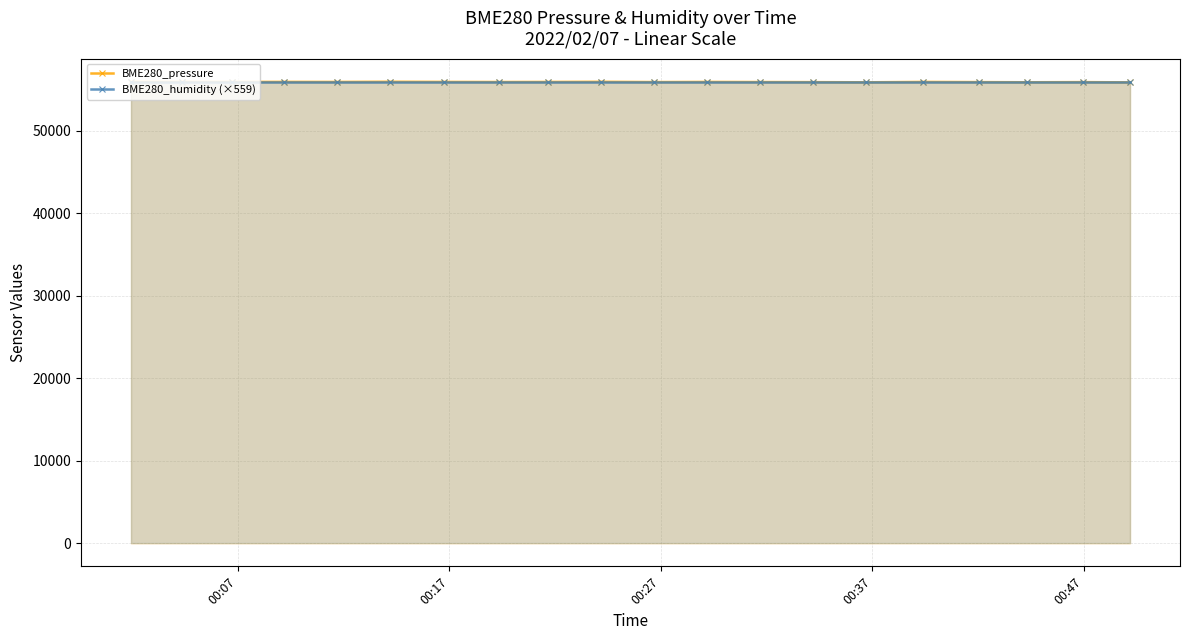

Which series has the widest spread of values?

BME280_pressure